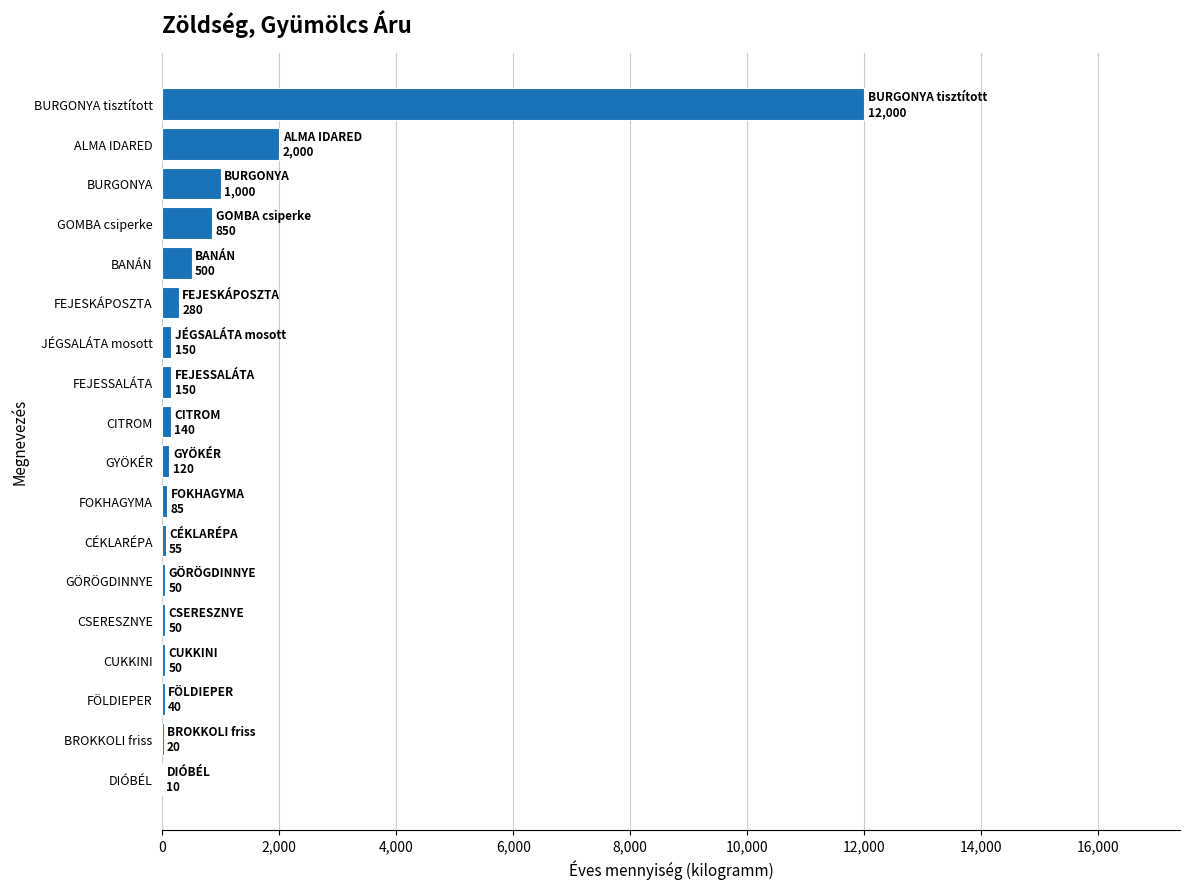

The chart shows a value of 1529 at BURGONYA. True or false?

False